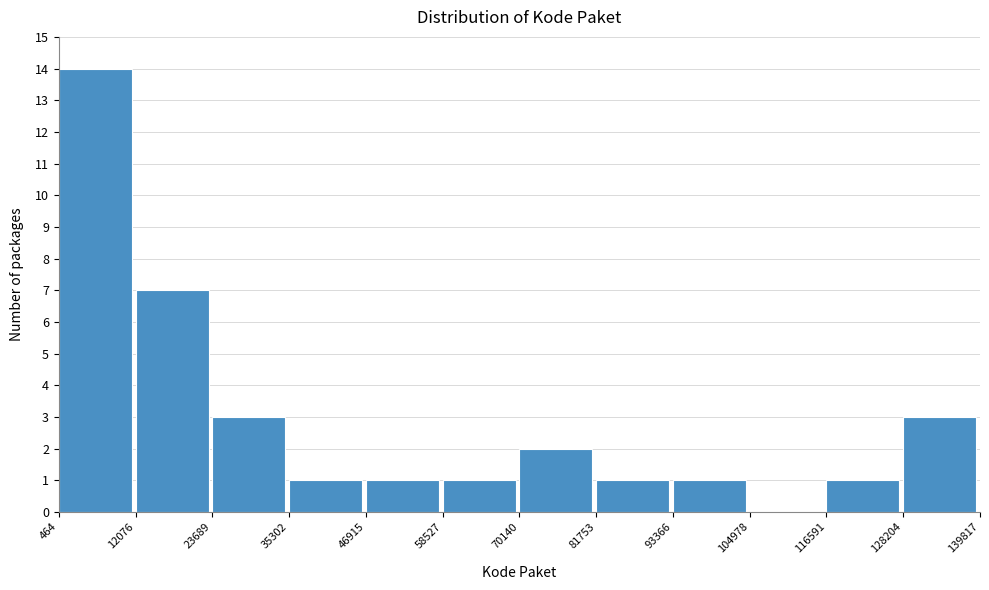

Reading left to right, list every bar in this chart as the range it spans on the x-axis followed by its height. The values are not printed on the chart, so give them approximately, as read against the axis.

464 to 12076: 14
12076 to 23689: 7
23689 to 35302: 3
35302 to 46915: 1
46915 to 58527: 1
58527 to 70140: 1
70140 to 81753: 2
81753 to 93366: 1
93366 to 104978: 1
104978 to 116591: 0
116591 to 128204: 1
128204 to 139817: 3